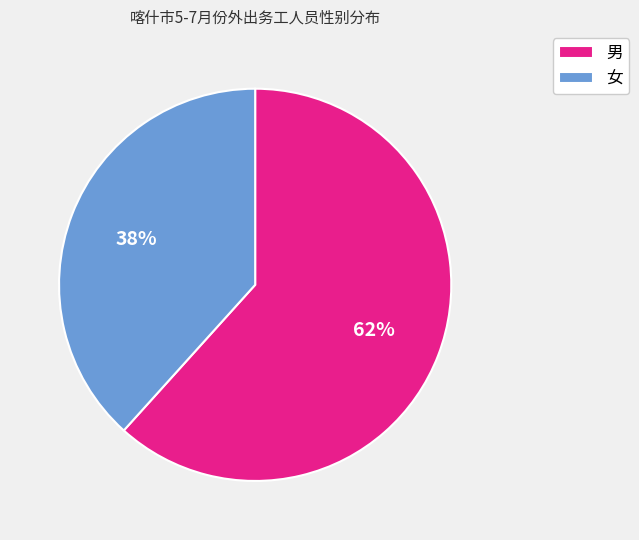

To the nearest percent, what is the average slice percentage?

50%